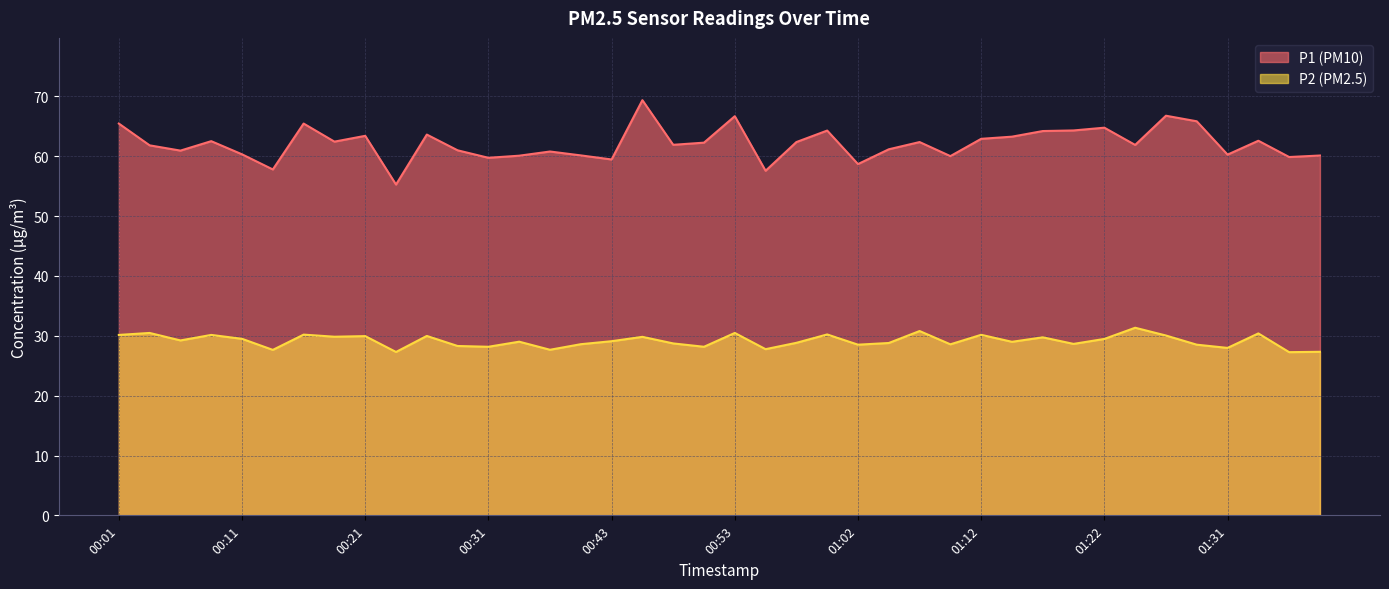

How many series are shown in this chart?

2